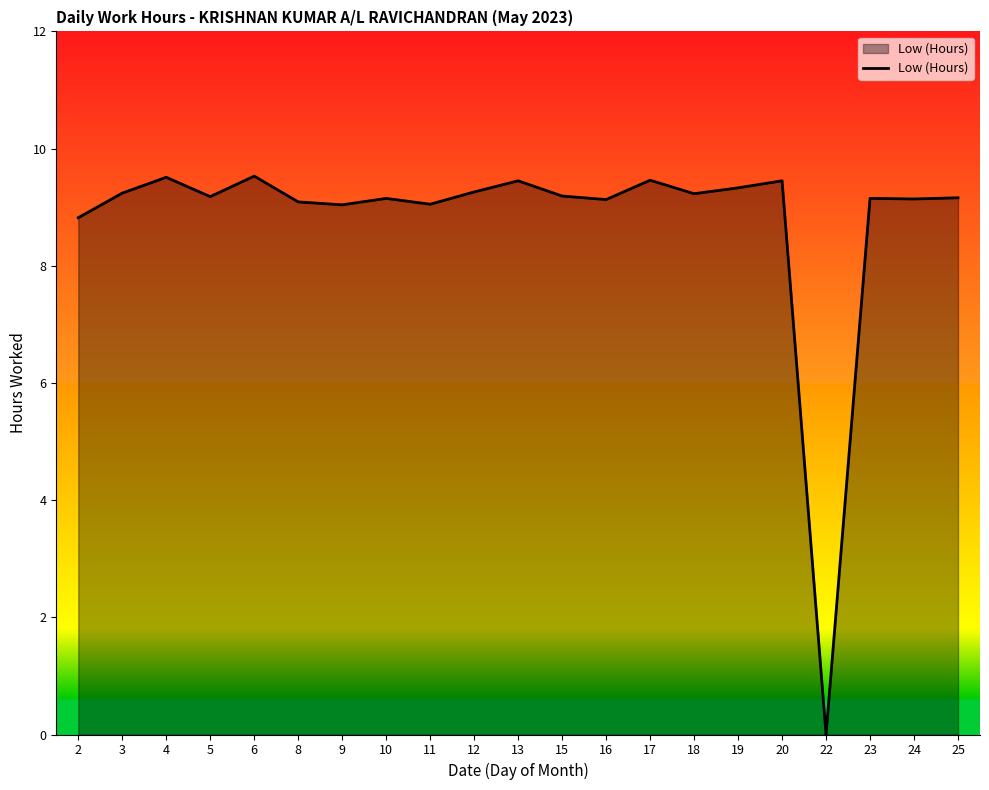

The value at 18 is 13.5. True or false?

False